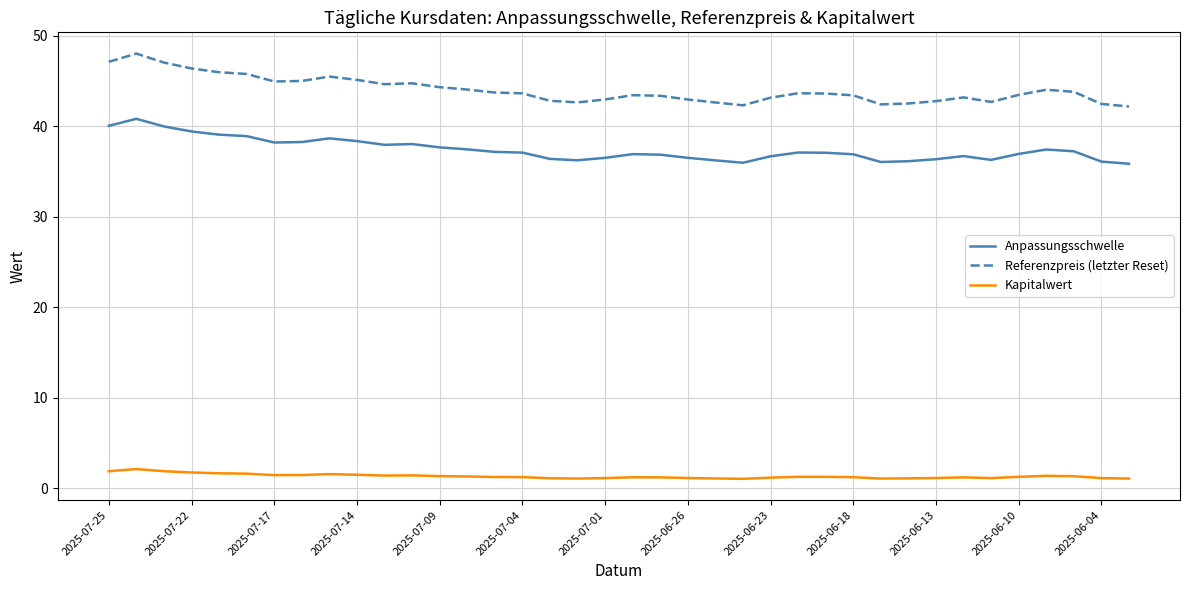

How many lines are shown in the chart?

3